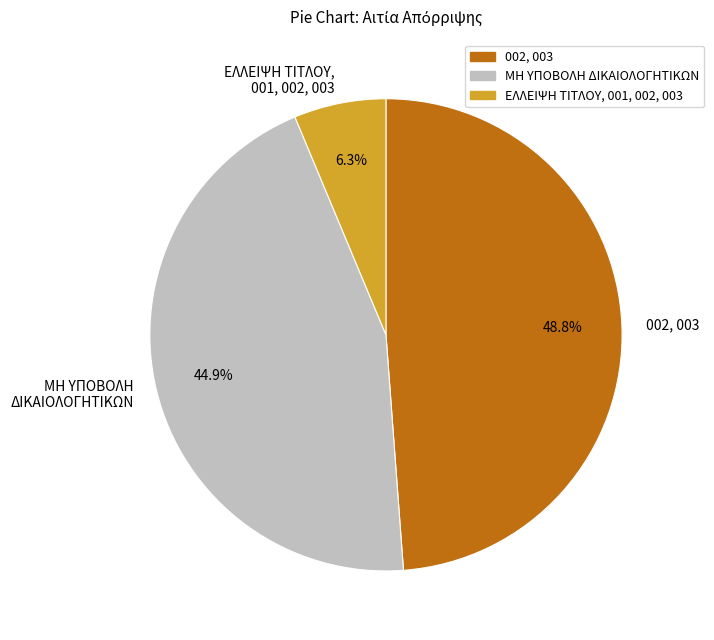

Count the number of slices in the pie.

3